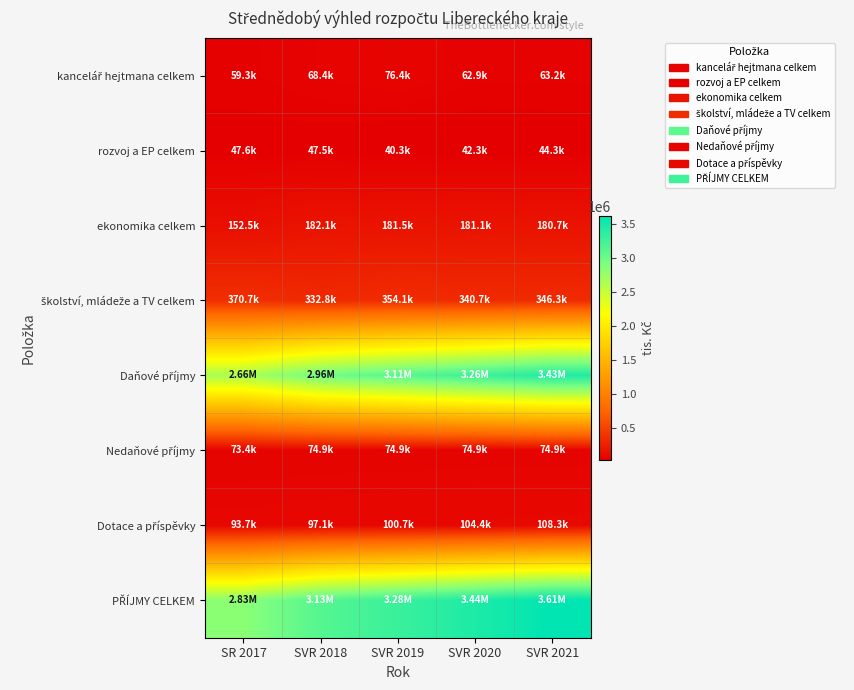

Which series has the largest total across all categories?

PŘÍJMY CELKEM